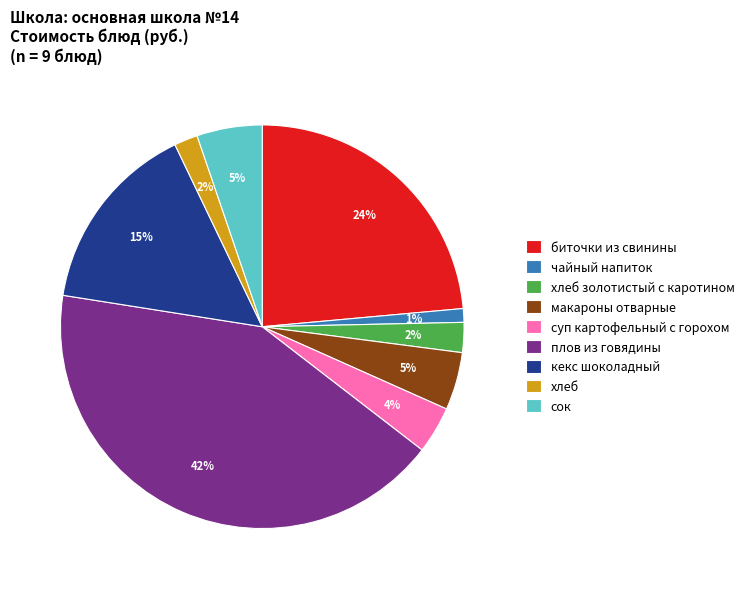

Which slice is the smallest?

чайный напиток